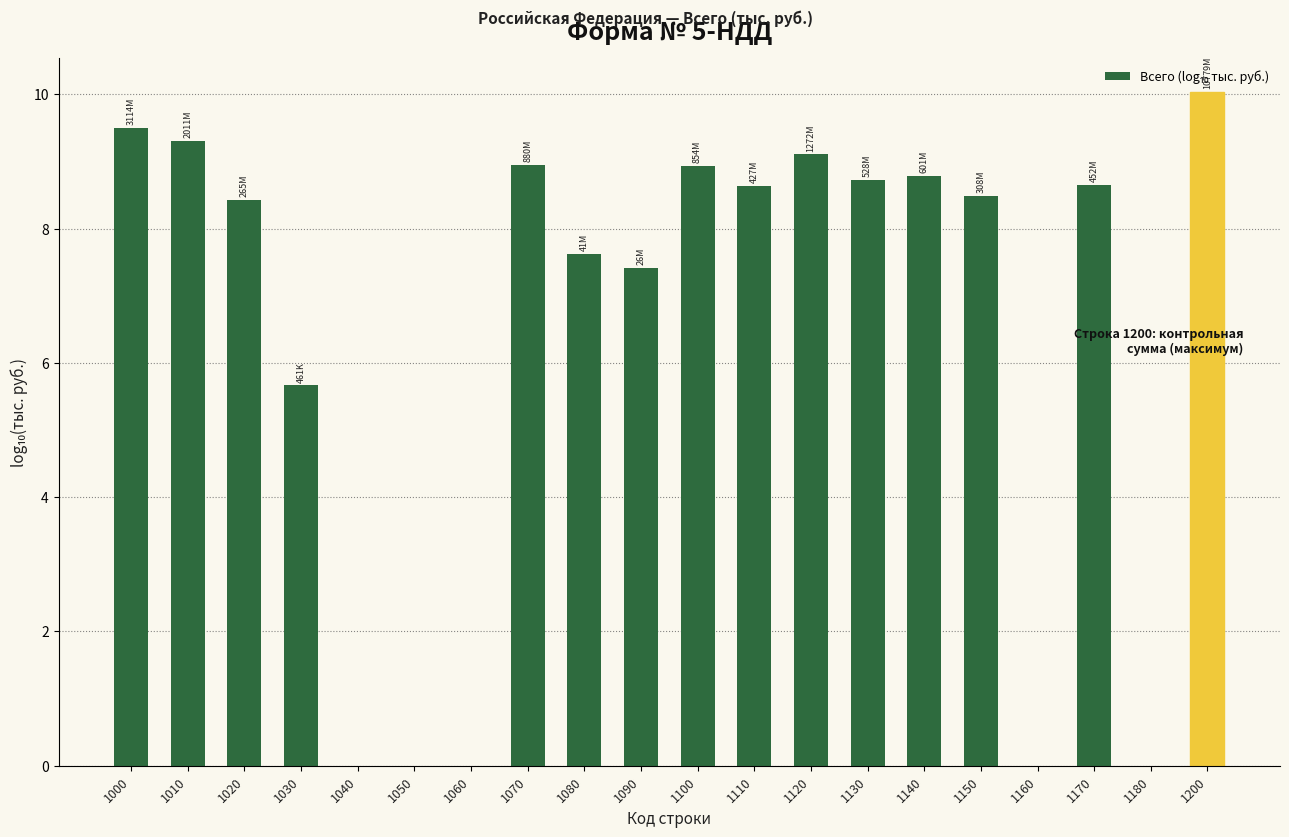

What is the sum of the values at 1170 and 1130?

17.4